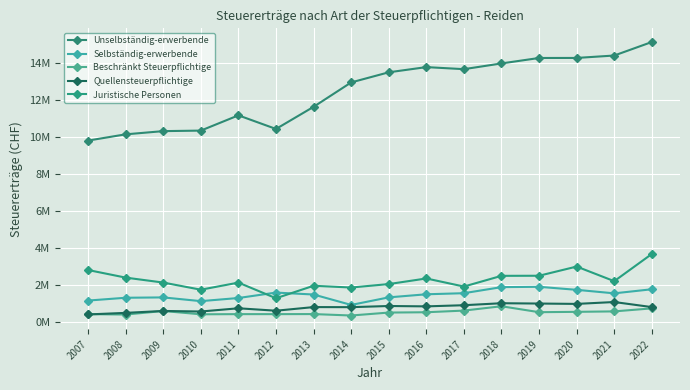

Does the chart have visible grid lines?

Yes